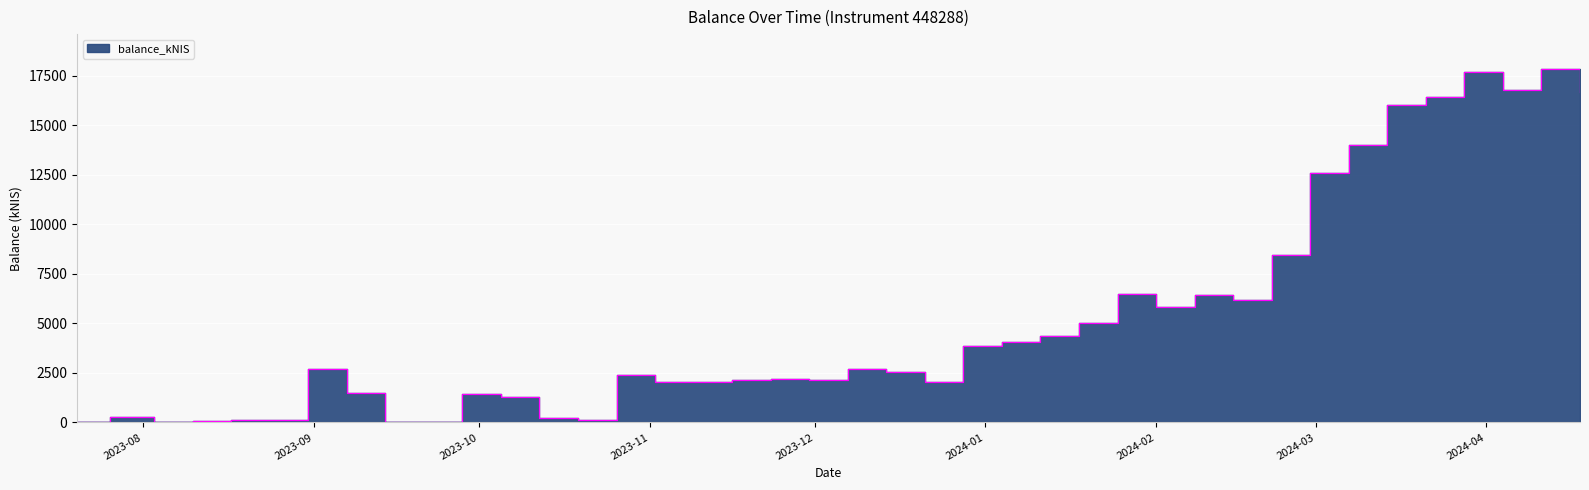

Reading left to right, what are all the values shown in this chart?

17.4	263.3	4.8	83.6	114.9	115.9	2722.9	1486.0	2.9	2.1	1414.9	1300.1	211.1	149.3	2394.0	2024.5	2060.3	2165.0	2175.6	2153.2	2691.5	2526.0	2019.0	3870.1	4077.7	4346.1	5035.7	6508.3	5831.5	6455.9	6205.5	8464.7	12599.2	14026.5	16019.4	16413.9	17669.1	16782.1	17821.6	16687.1